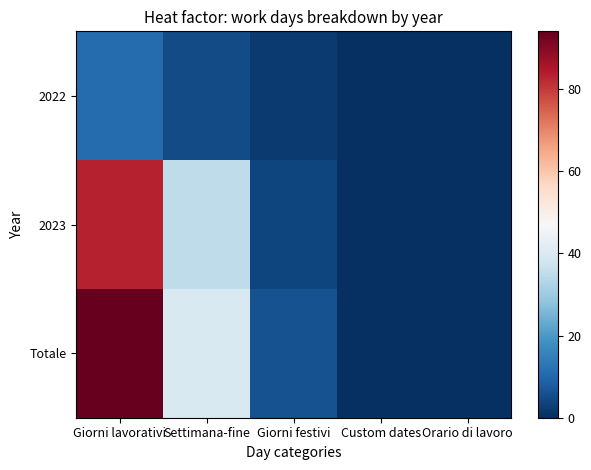

At how many categories does at least one series exceed 15?

2